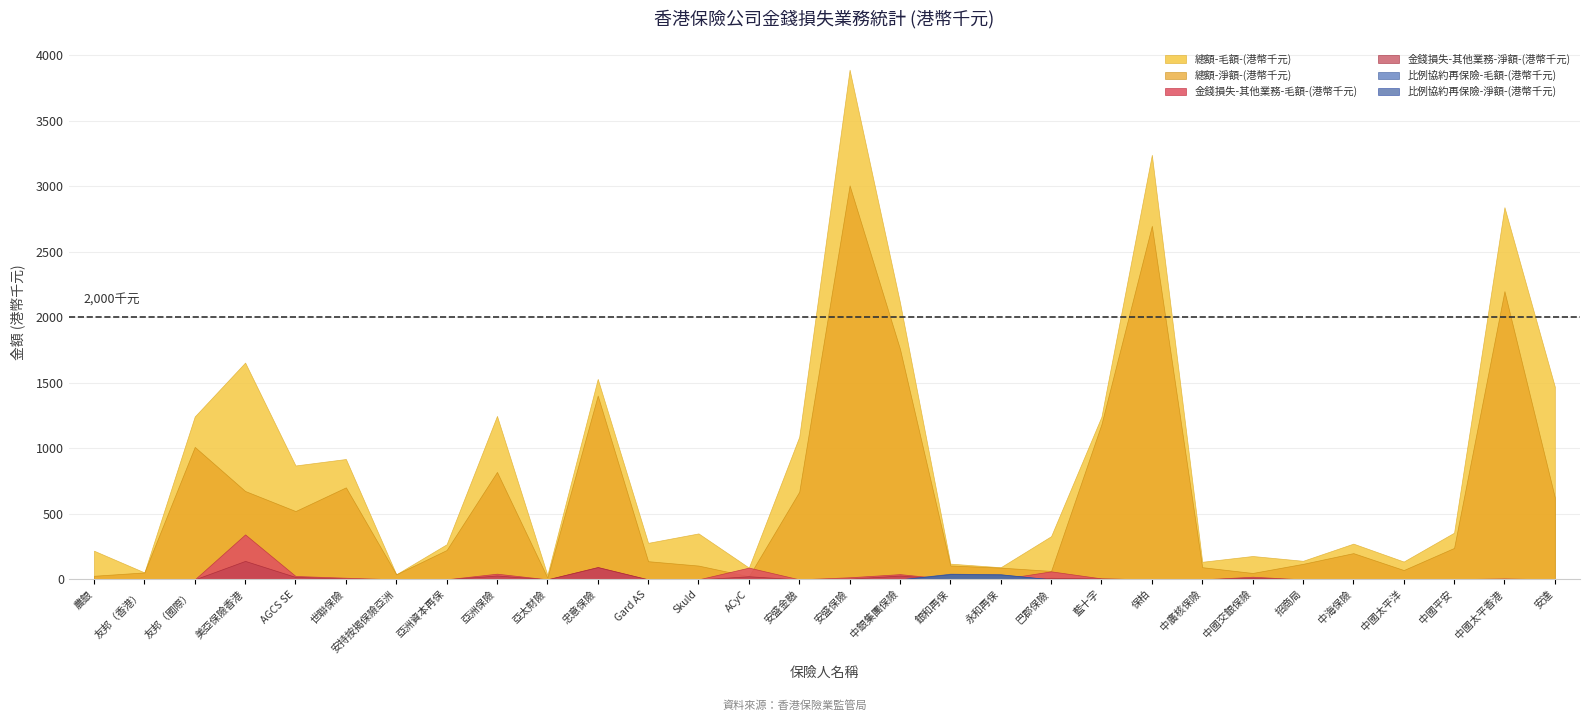

At which category does 比例協約再保險-毛額-(港幣千元) reach its first local peak?

銀和再保